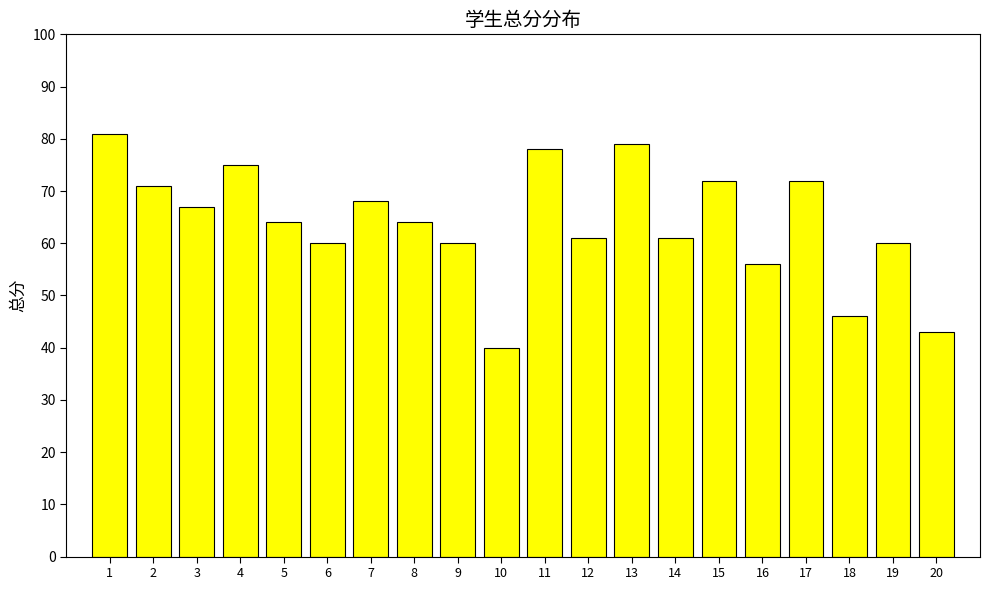

Which label corresponds to the smallest value in the chart?

10